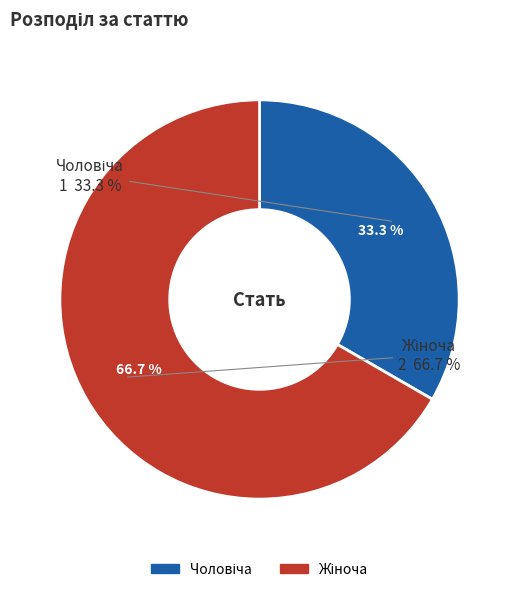

How many segments does this pie chart have?

2